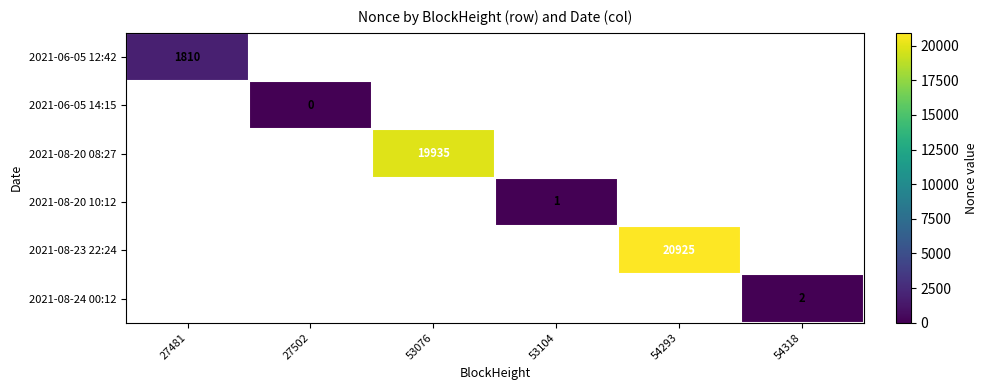

What is the maximum value shown in the chart?

20925.0